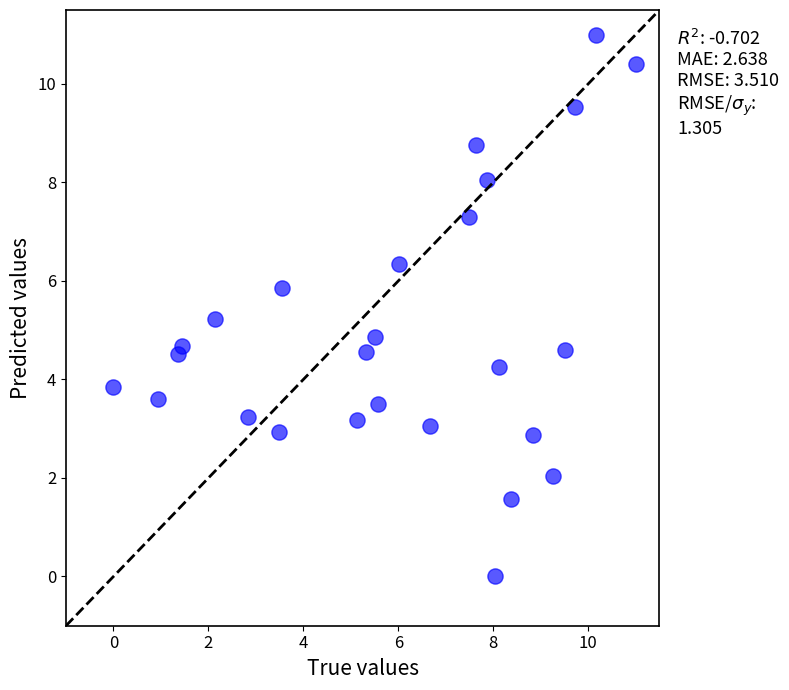

What is the range of X values (max minus min)?

11.0